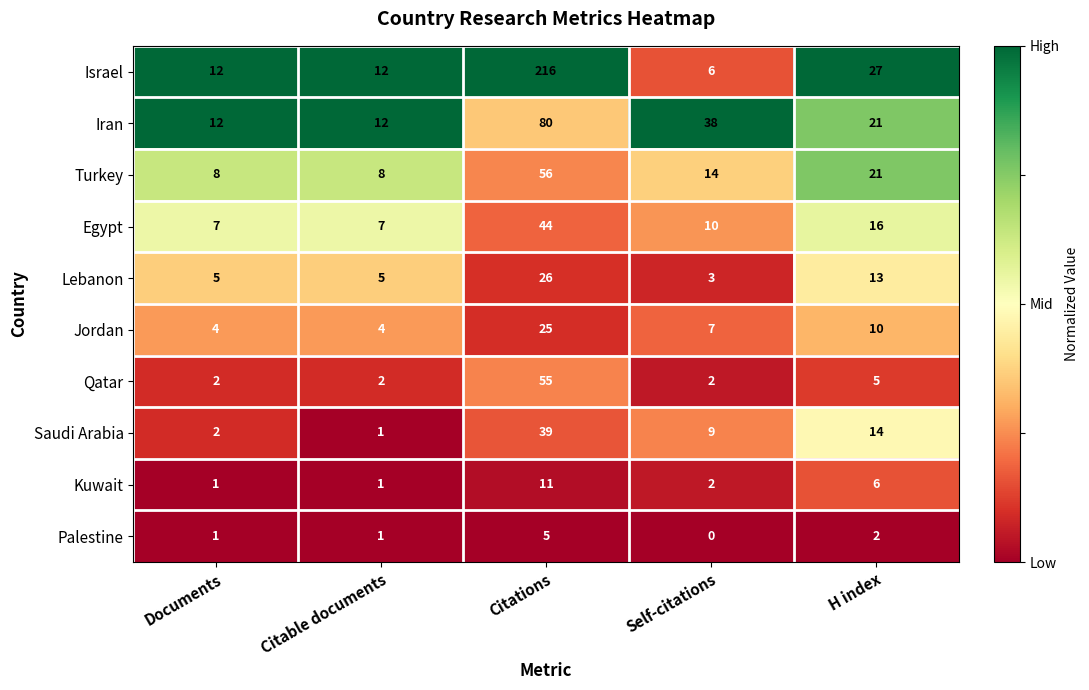

What is the difference between the maximum and minimum values in the Saudi Arabia series?

38